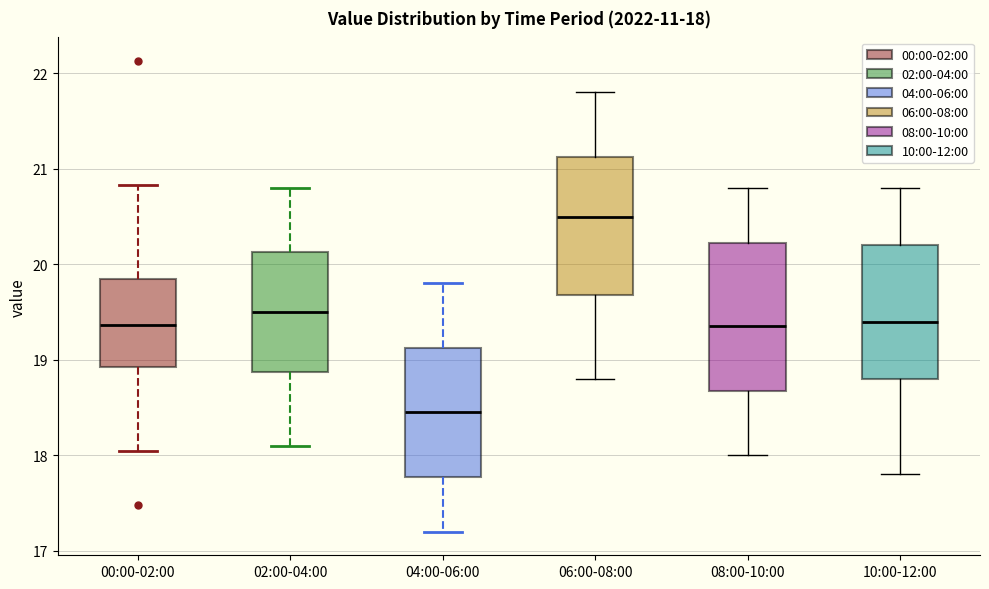

Comparing the boxes themselves (not the whiskers), which one is the tallest?

08:00-10:00